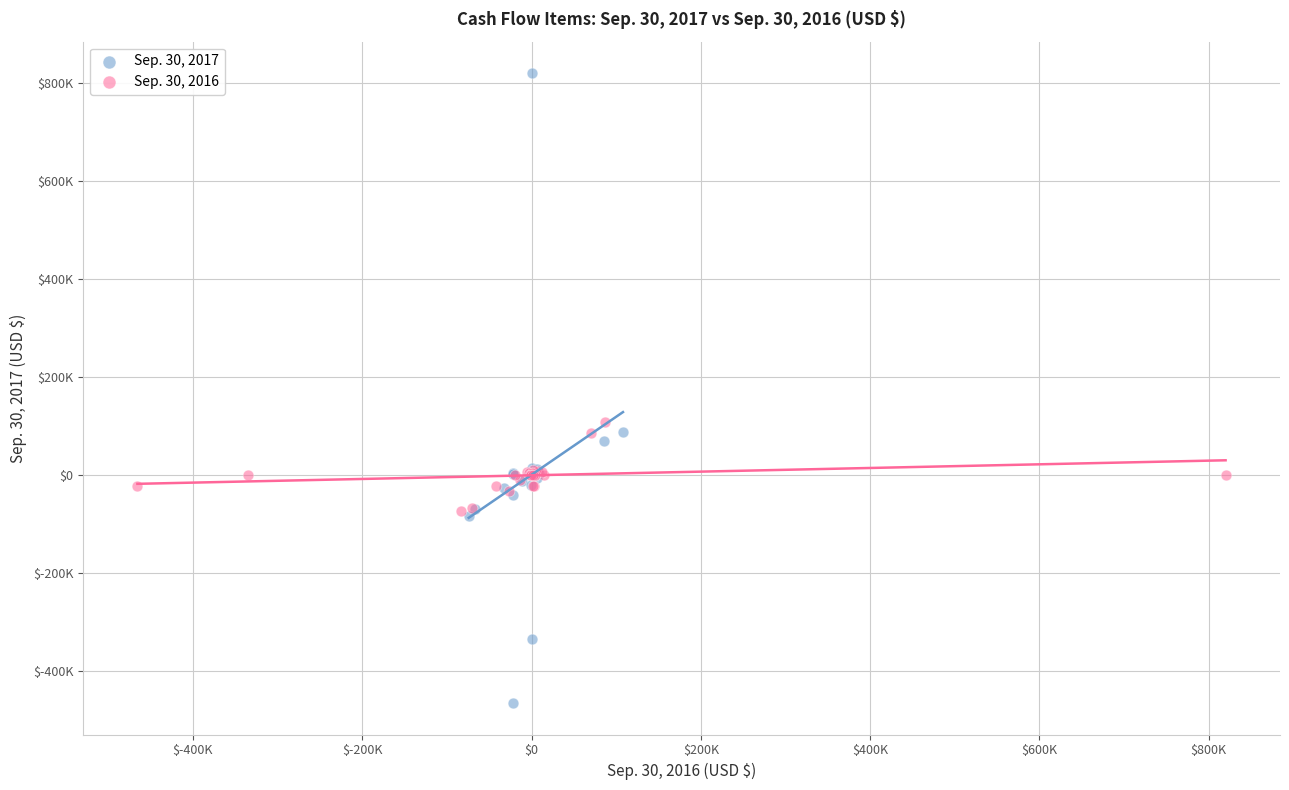

Which series contains the lowest Y value?

Sep. 30, 2017